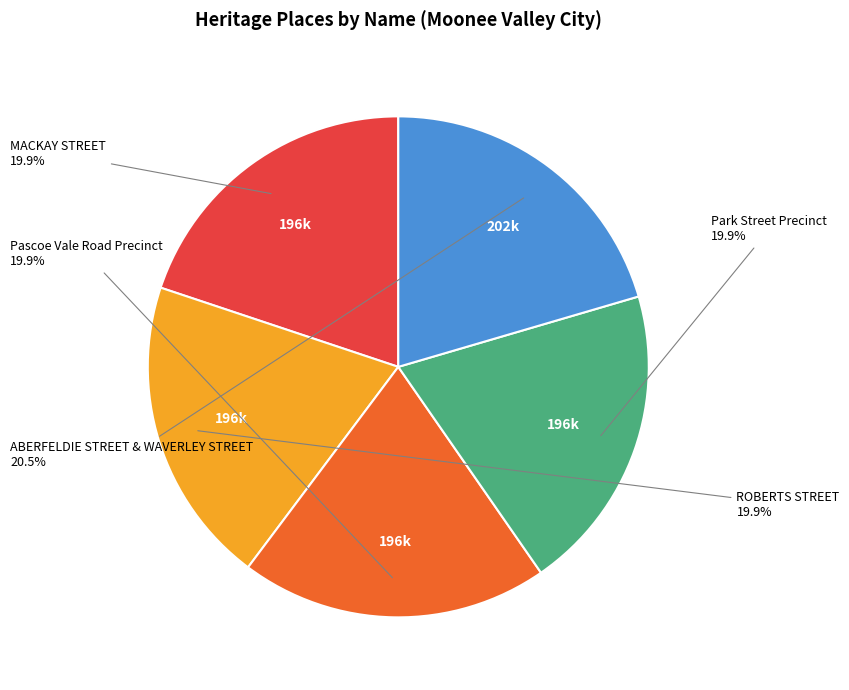

To the nearest percent, what is the difference between the largest and smallest slice percentages?

1%